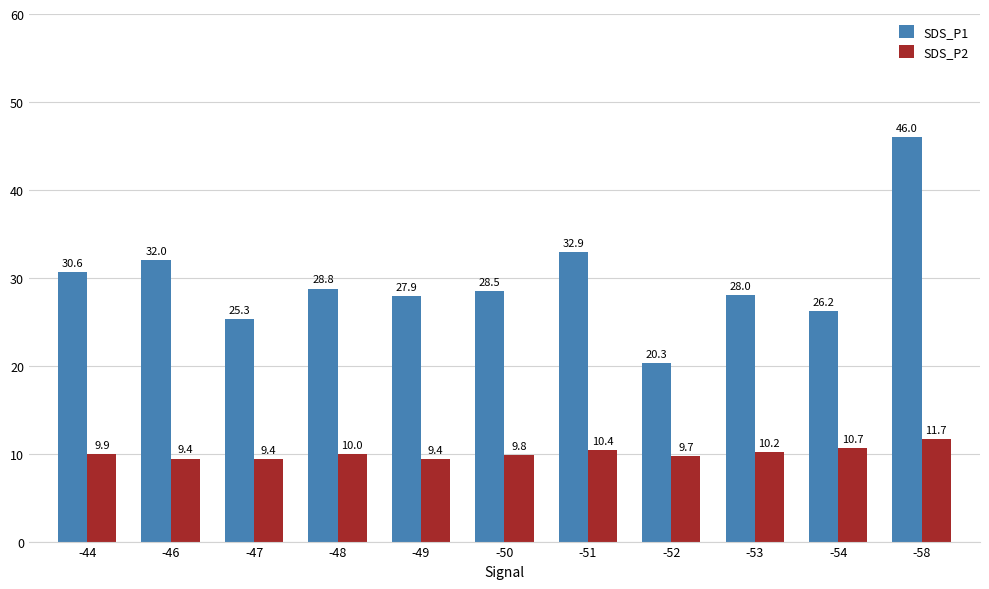

Rank the series at -58 from lowest to highest value.

SDS_P2, SDS_P1